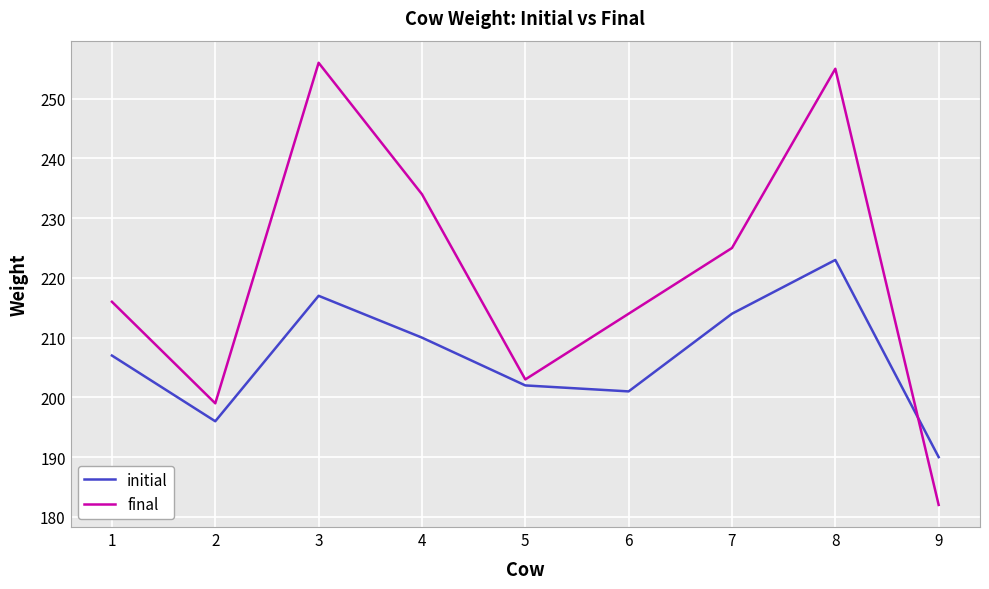

What is the difference between the final values at 5 and 3?

53